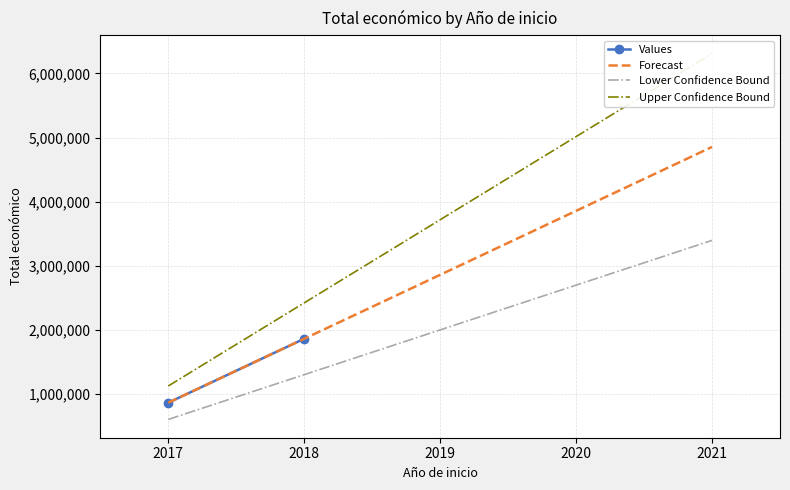

True or false: Forecast and Lower Confidence Bound intersect in this chart.

False